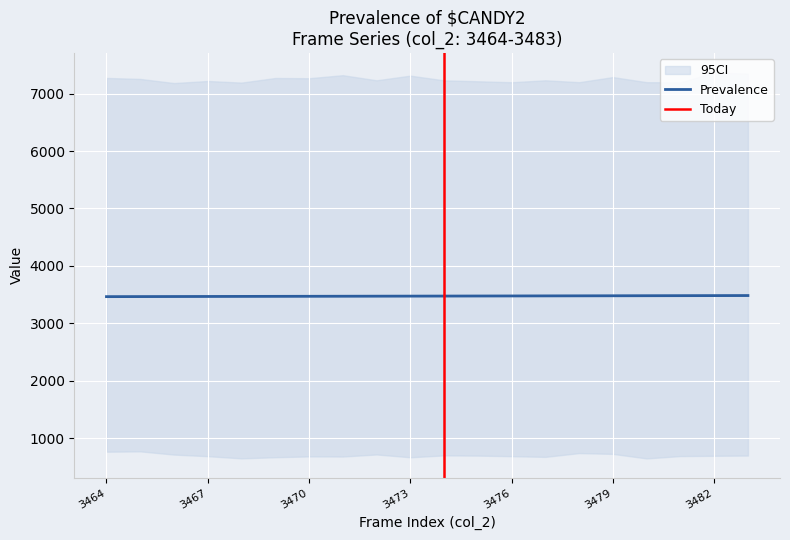

At 3478, list the series in order from smallest to largest.

CI_lower, Prevalence, CI_upper